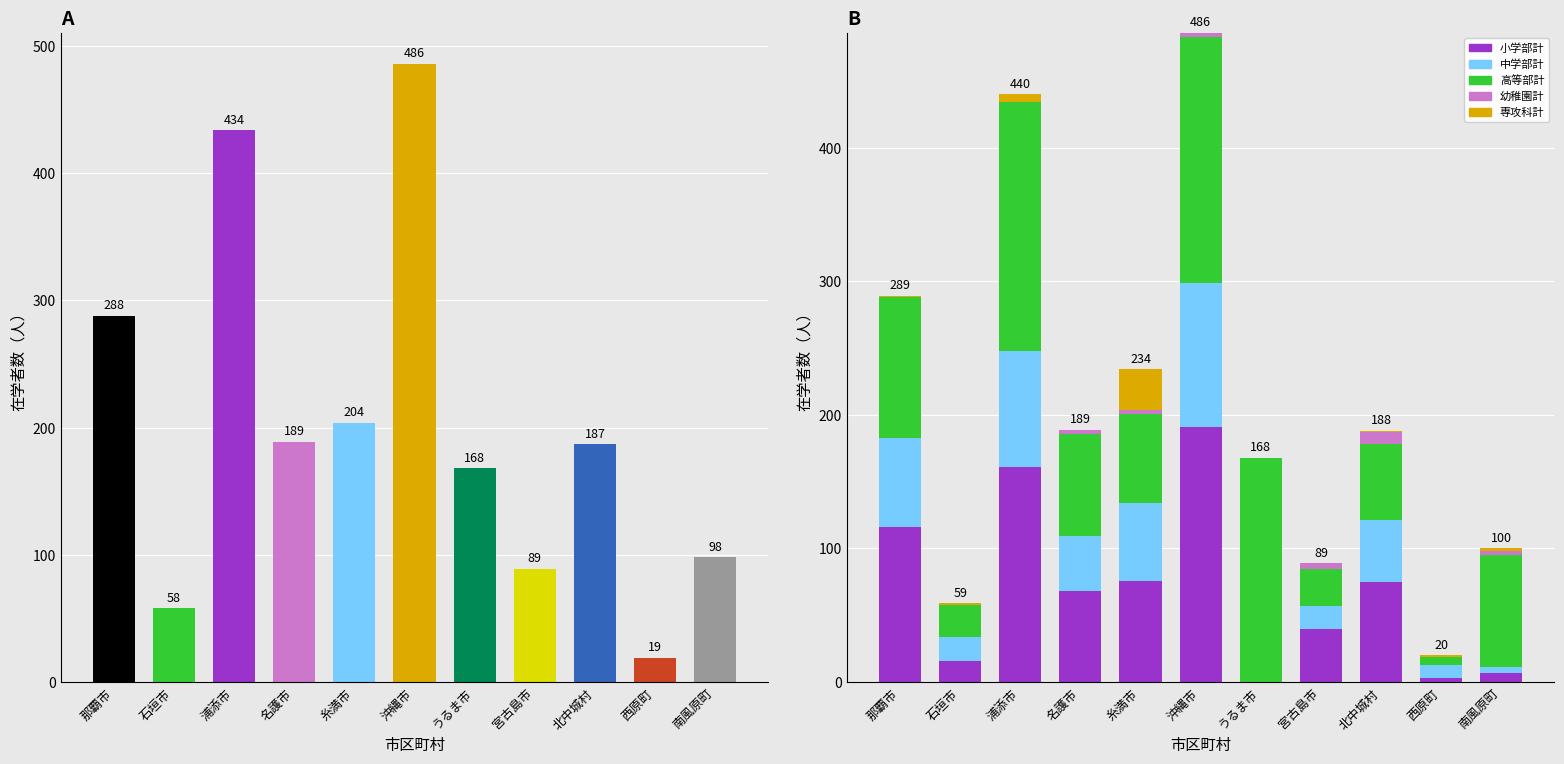

What position from the left is 宮古島市?

8